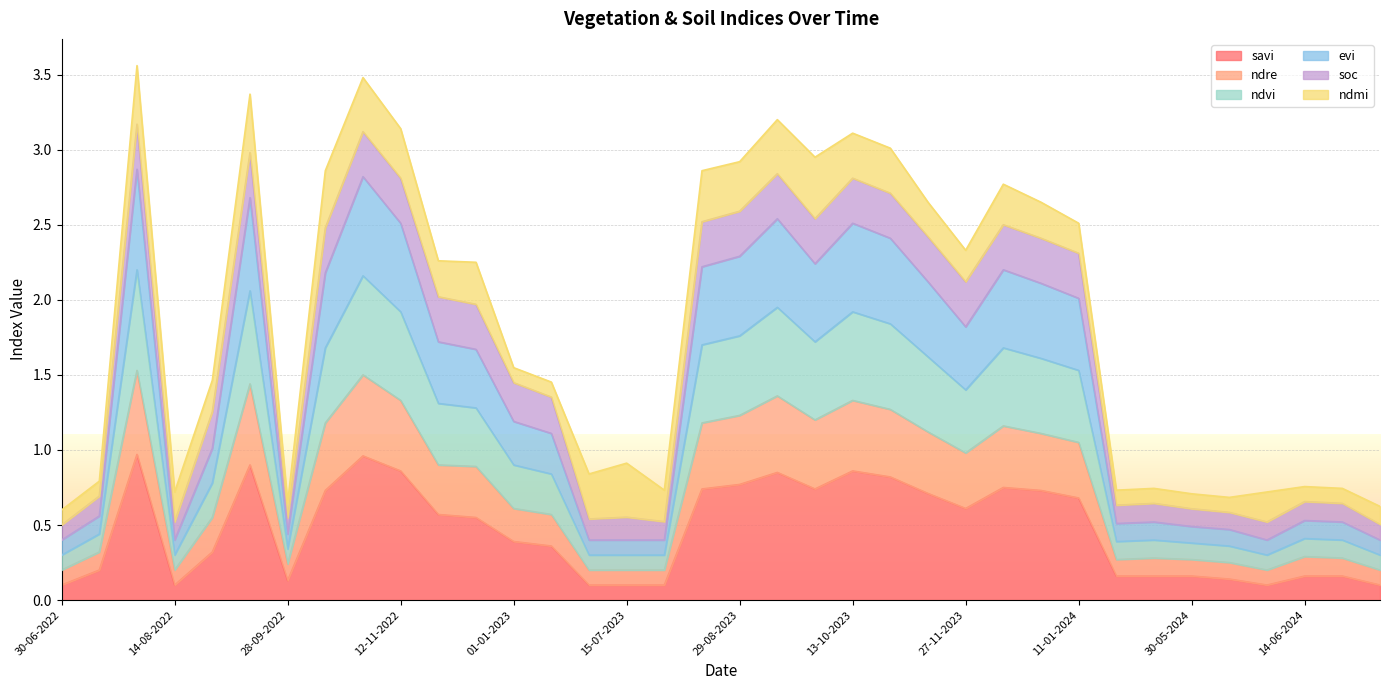

How many interior local valleys does the ndre series have?

6